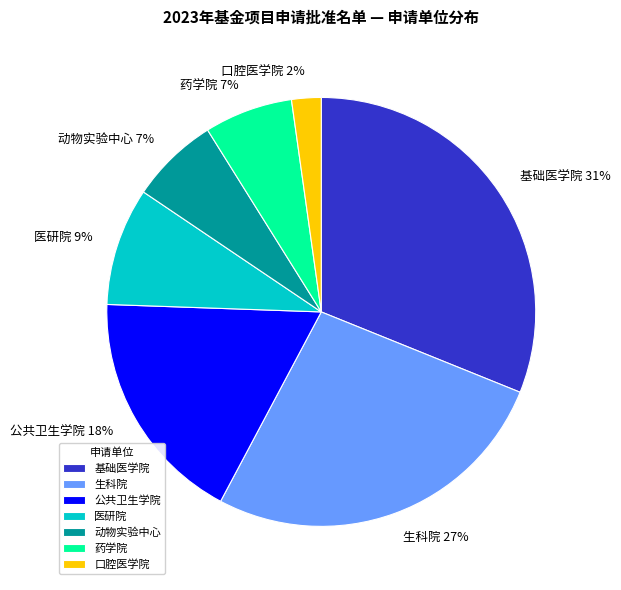

Which has a higher value, 公共卫生学院 or 口腔医学院?

公共卫生学院